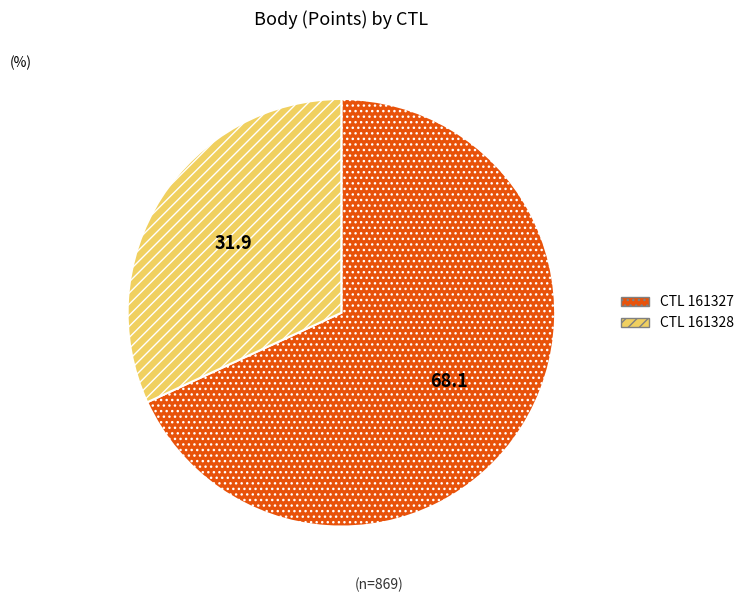

Which category accounts for the majority?

161327